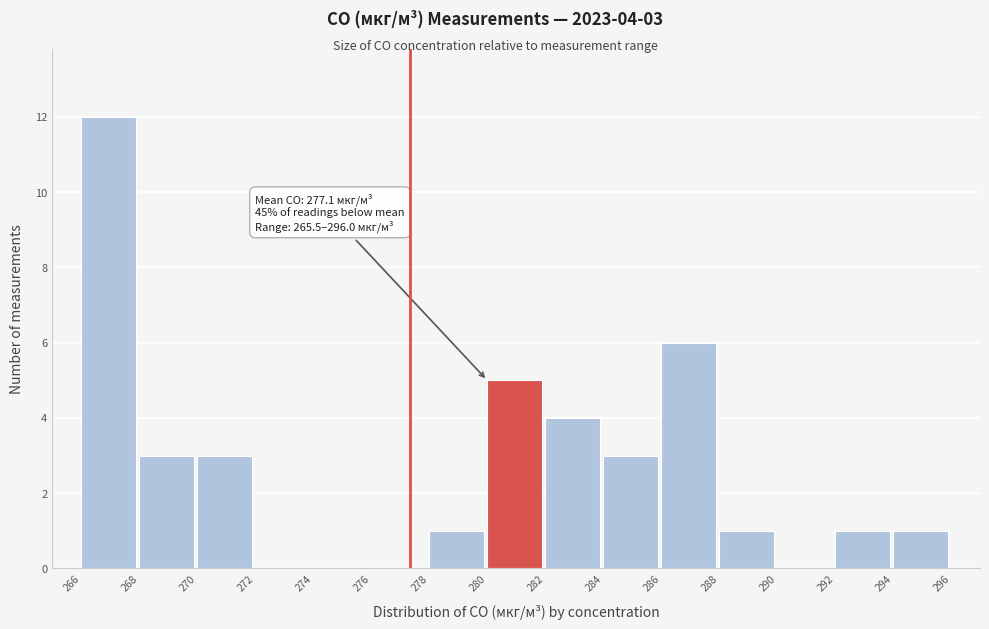

Reading left to right, transcribe all the data shown in this chart.

266=12	268=3	270=3	272=0	274=0	276=0	278=1	280=5	282=4	284=3	286=6	288=1	290=0	292=1	294=1